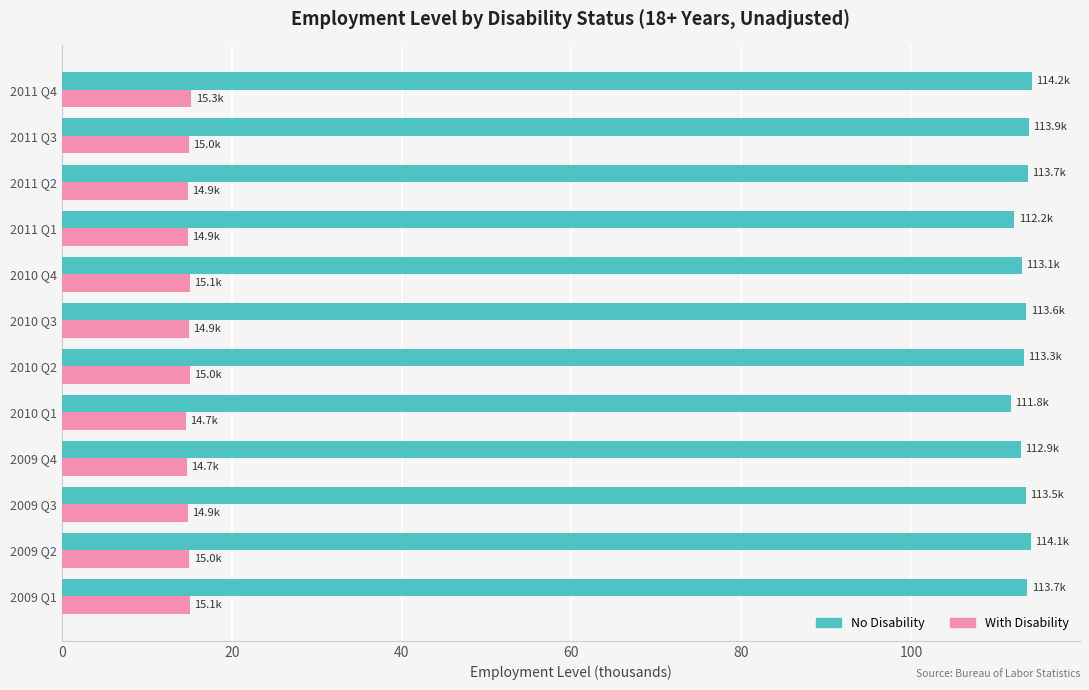

What is the sum of the No Disability values at 2009 Q4 and 2011 Q4?

227.1